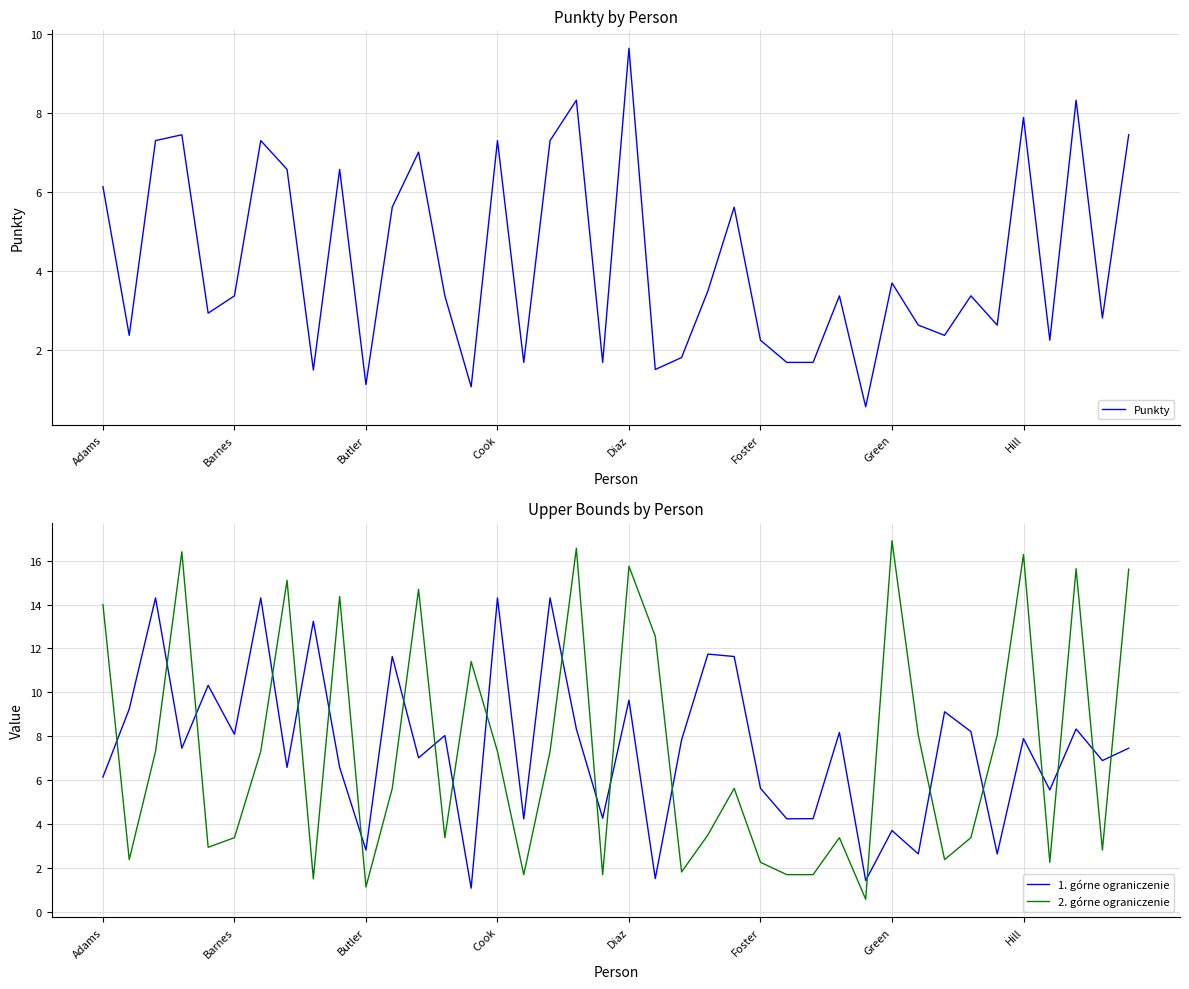

Which series has the widest spread of values?

2. górne ograniczenie